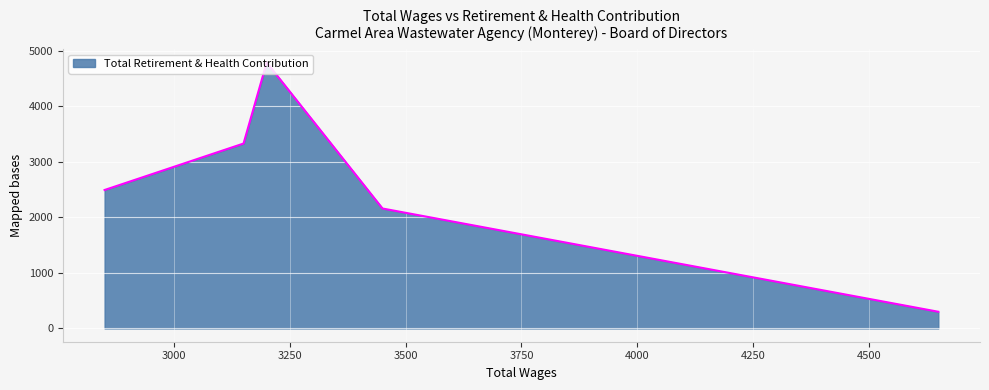

What is the minimum value shown in the chart?

300